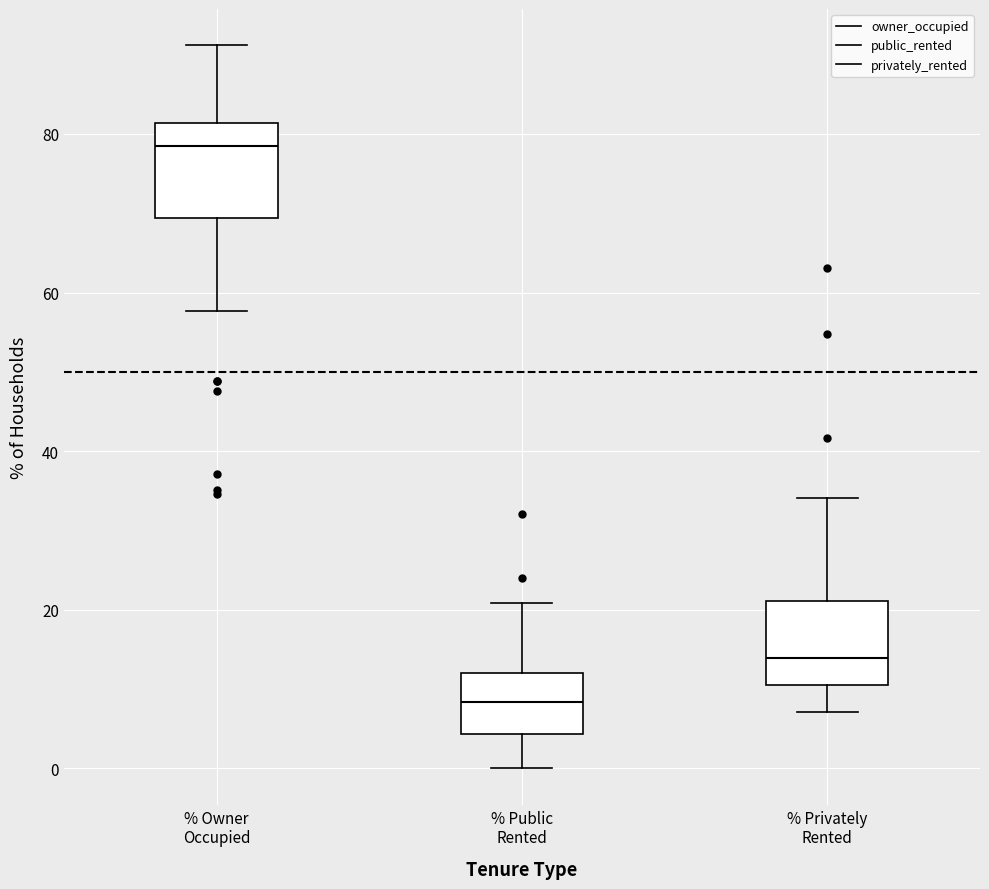

Reading left to right, transcribe this box plot: for each box, give where its median line is, the range the box spans, and where its two whiskers end, as read against the y-axis. The values are not printed on the chart, so give them approximately, as read against the axis.

% Owner Occupied: median 78, box 70 to 82, whiskers 58 to 92
% Public Rented: median 8, box 4 to 12, whiskers 0 to 20
% Privately Rented: median 14, box 10 to 22, whiskers 8 to 34